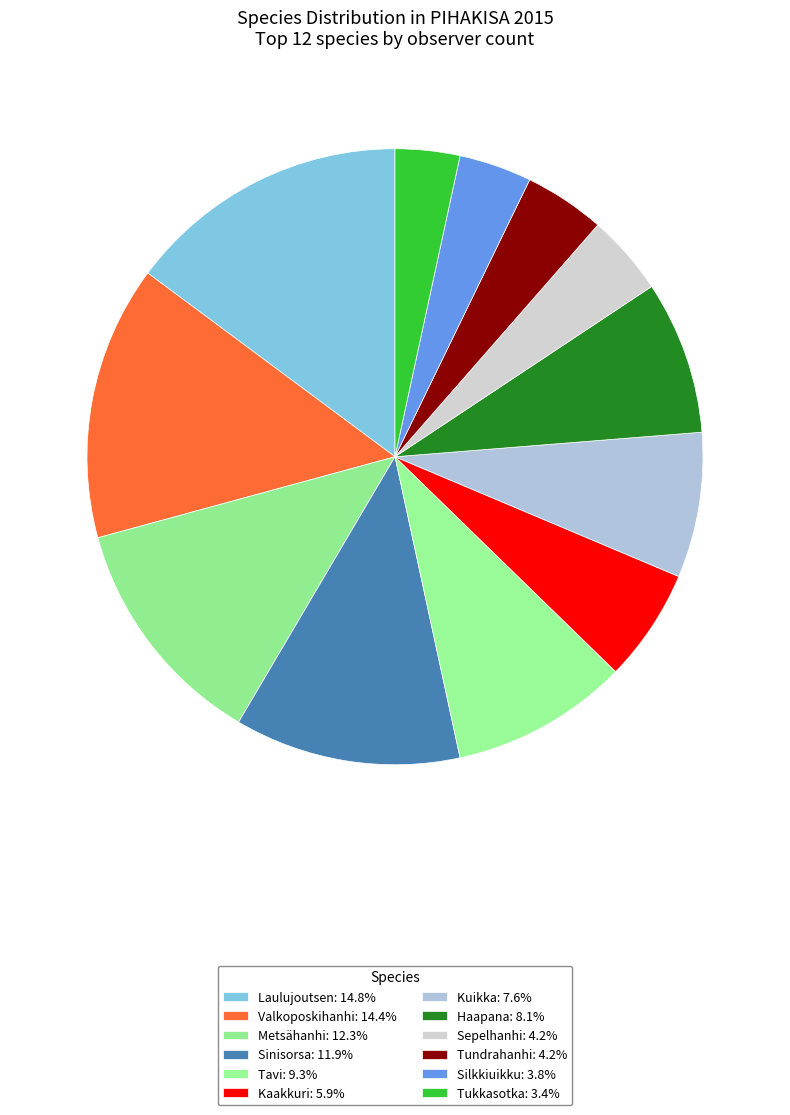

Between Valkoposkihanhi and Silkkiuikku, which is larger?

Valkoposkihanhi